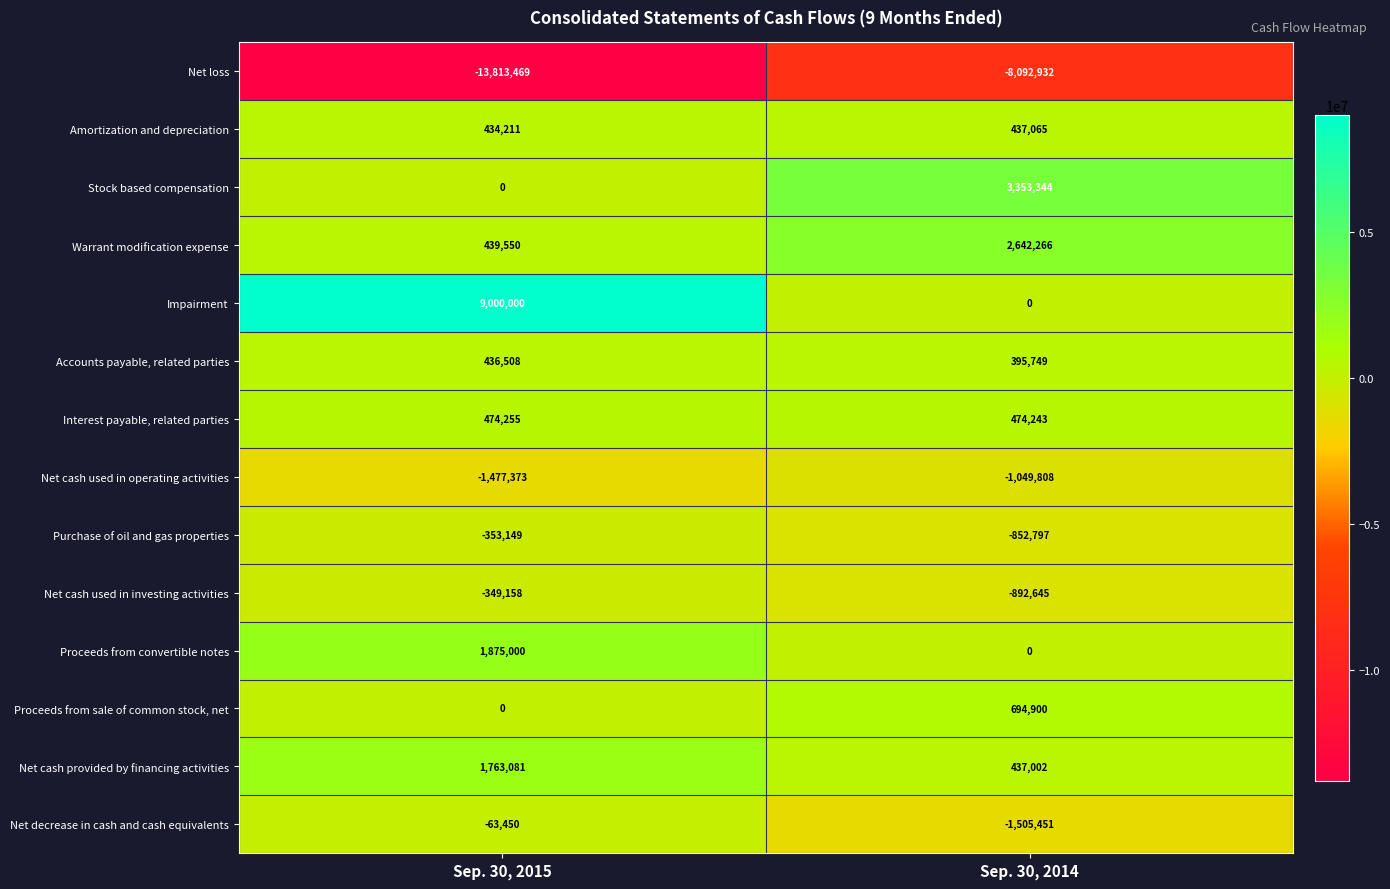

At which category is the sum across all series the highest?

Sep. 30, 2015